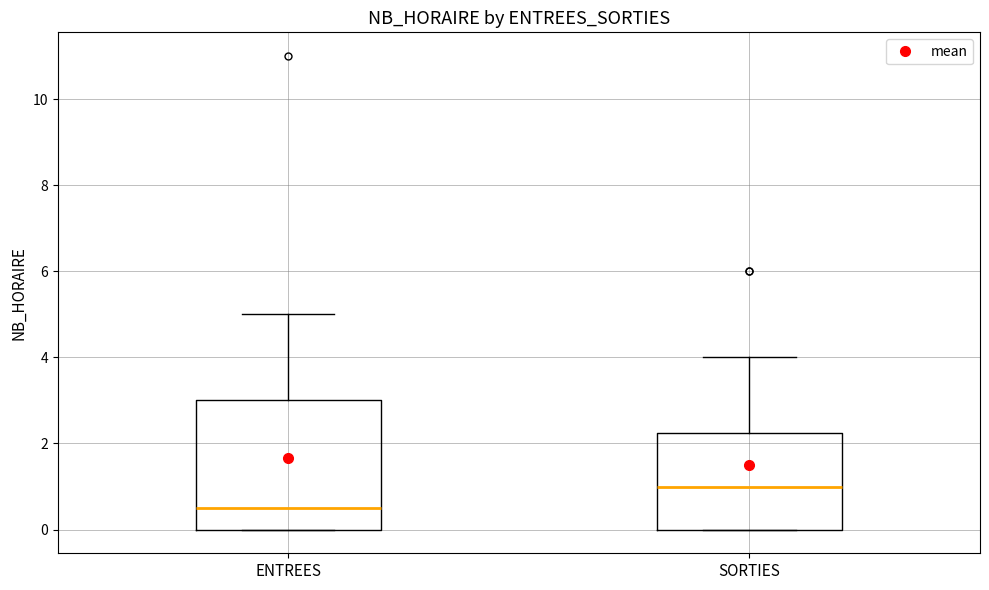

Which box's median line is the highest?

SORTIES